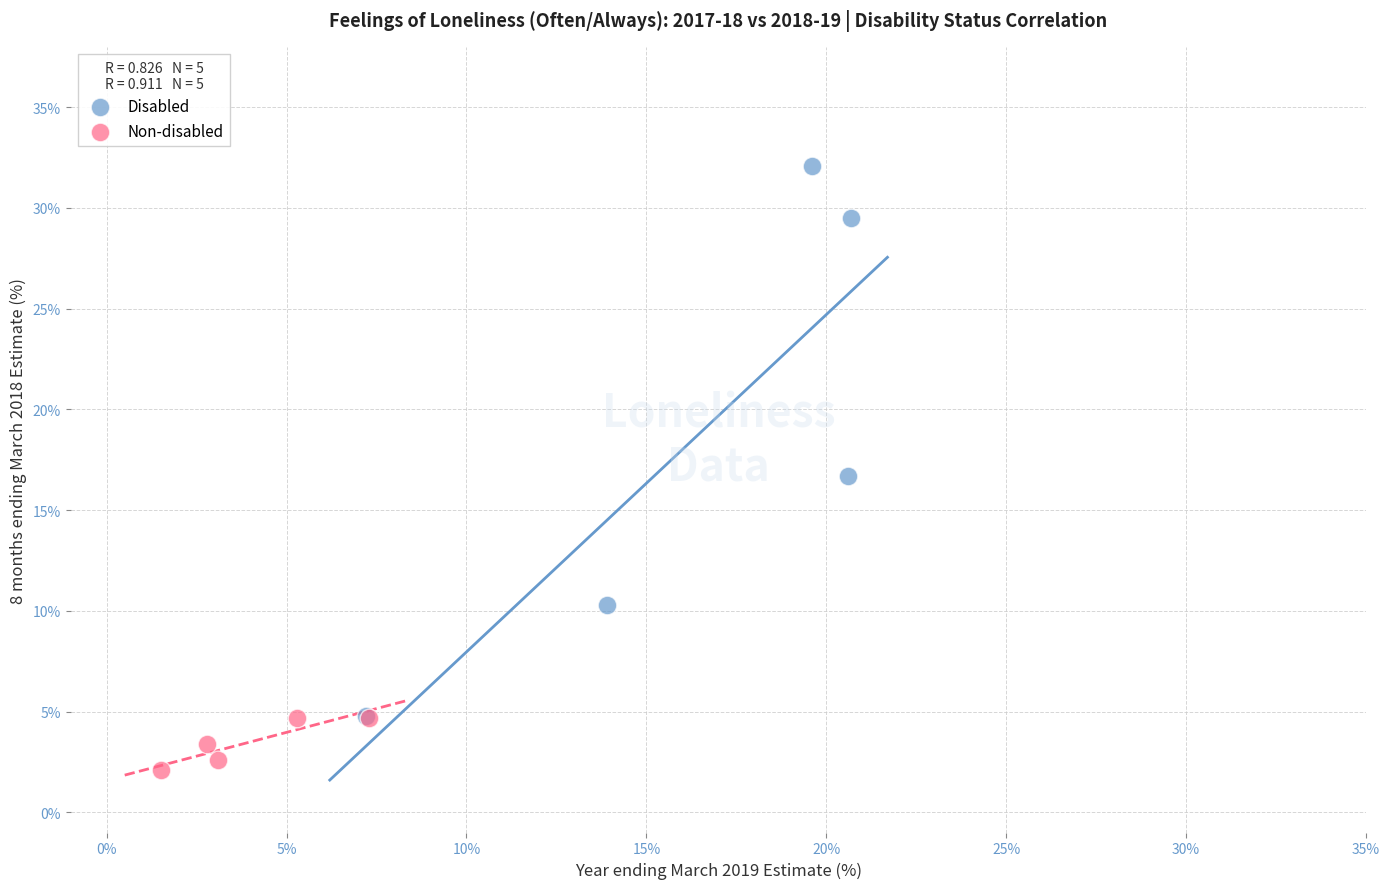

Which series has the largest Y range (max minus min)?

Disabled